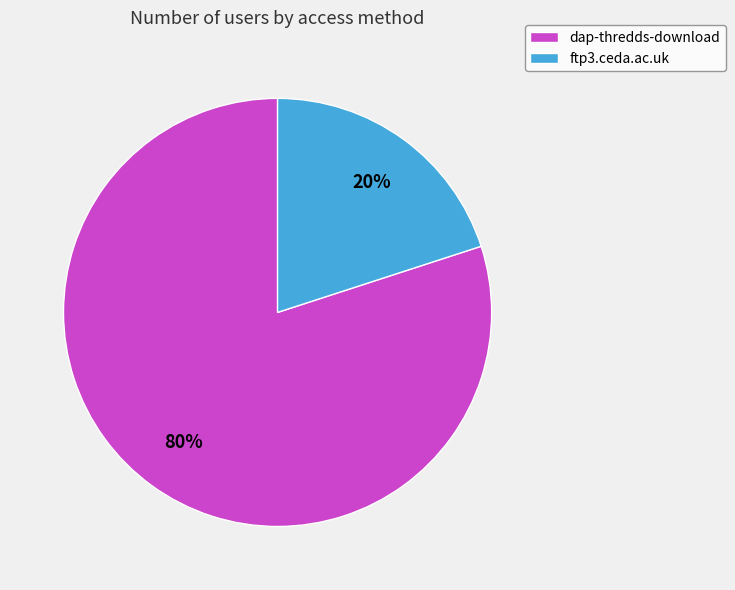

Does dap-thredds-download represent more than half of the total?

Yes